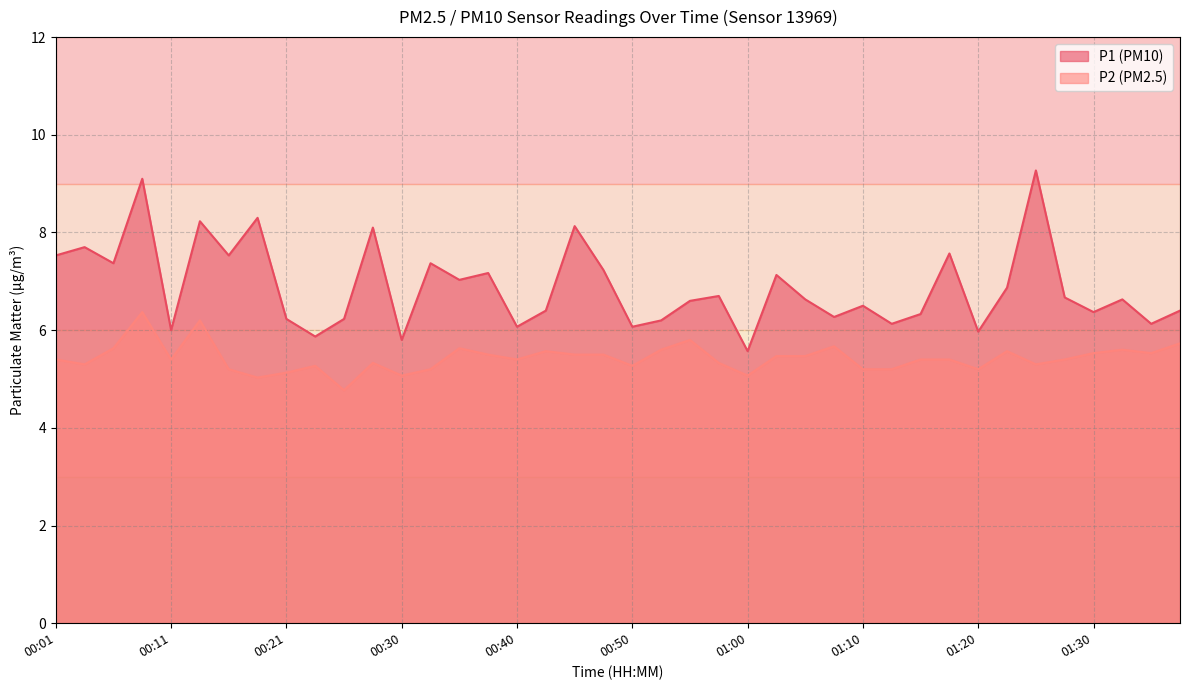

What is the approximate value of P2 at 00:45?

5.5